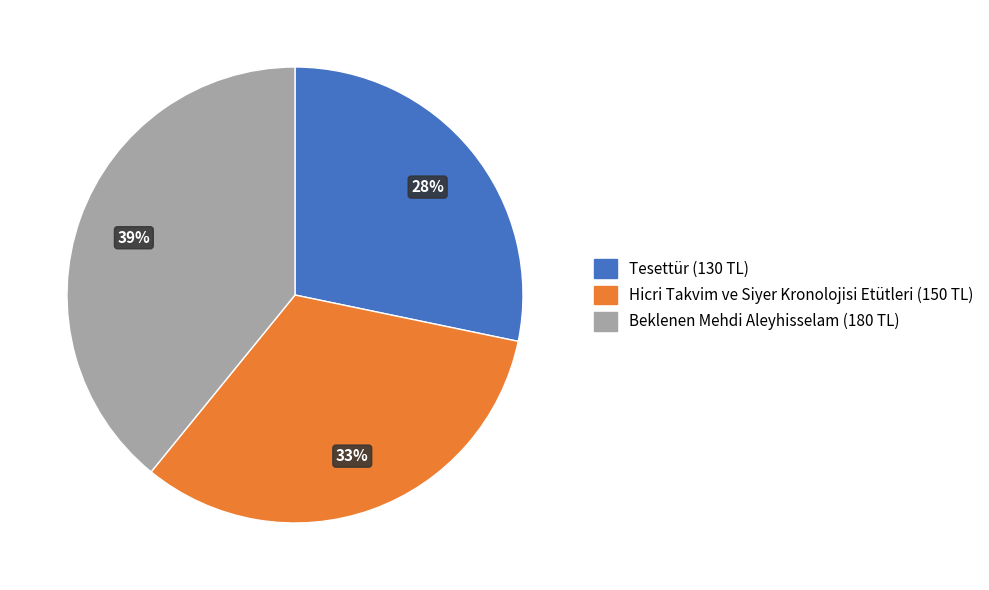

True or false: Beklenen Mehdi Aleyhisselam accounts for 39% of the total.

True